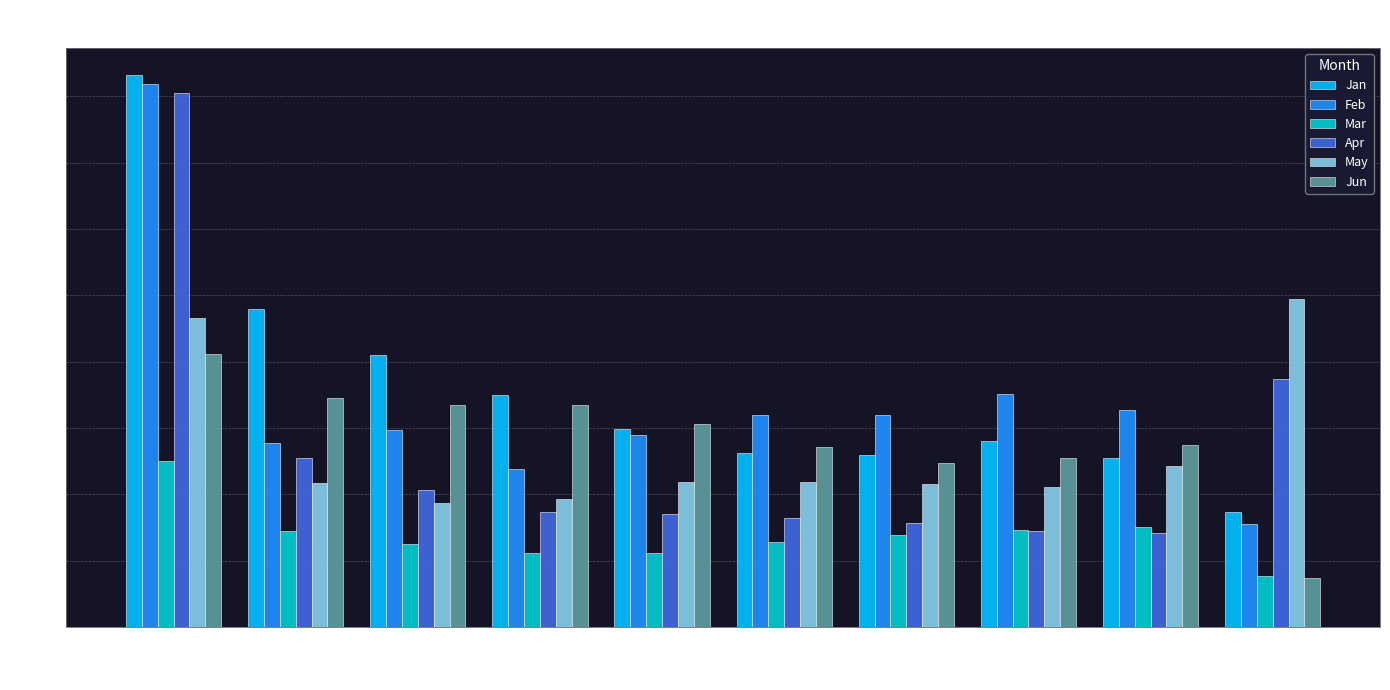

Is it true that Jun equals 1.4 at pct55?

True